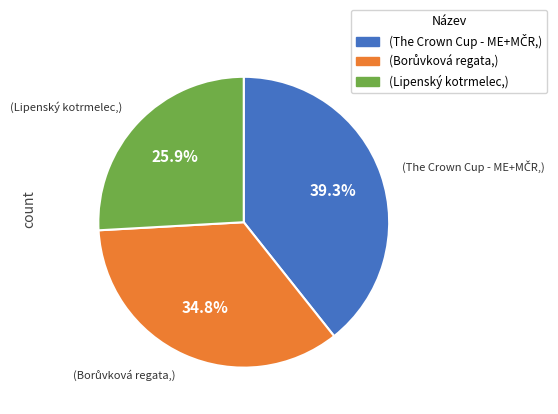

Is there any slice that represents more than half of the pie?

No